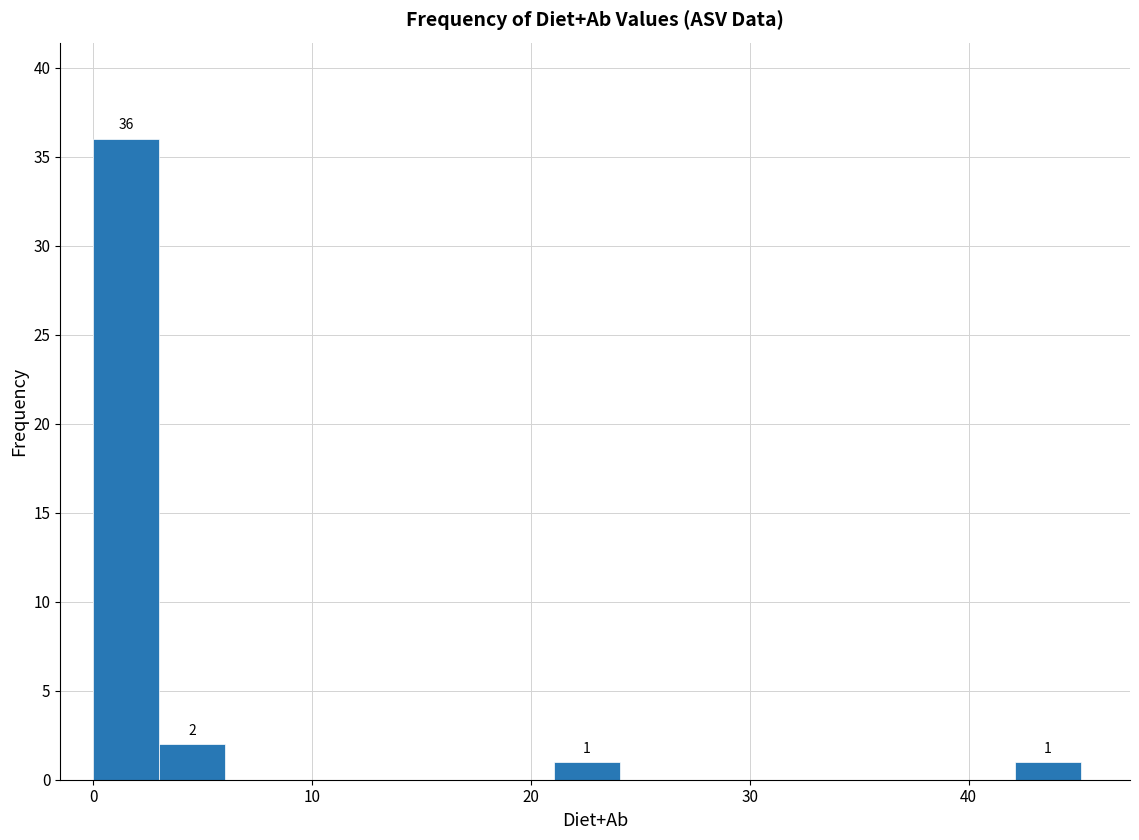

Around what value on the x-axis is the tallest bar? Give the approximate position of its centre, as read against the axis.

2